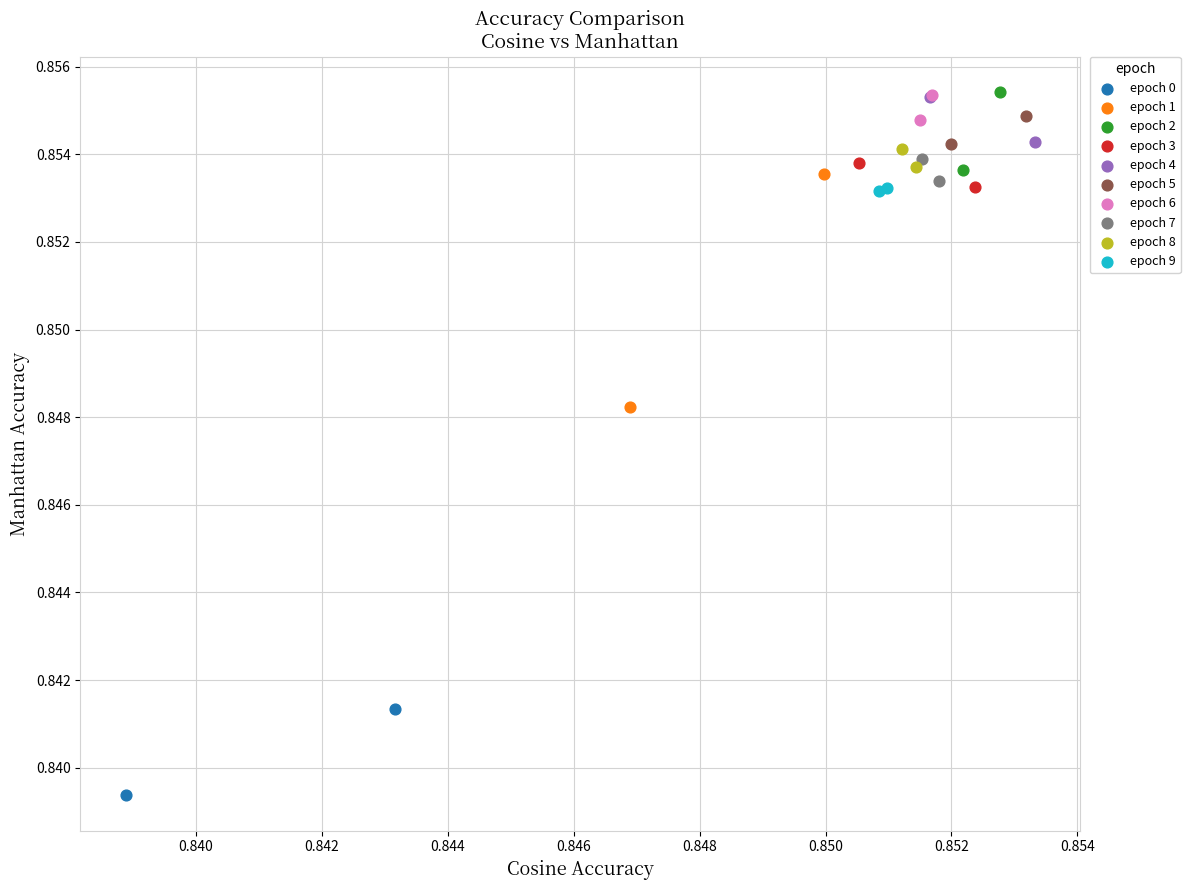

What are all the series names shown in the legend?

epoch 0, epoch 1, epoch 2, epoch 3, epoch 4, epoch 5, epoch 6, epoch 7, epoch 8, epoch 9